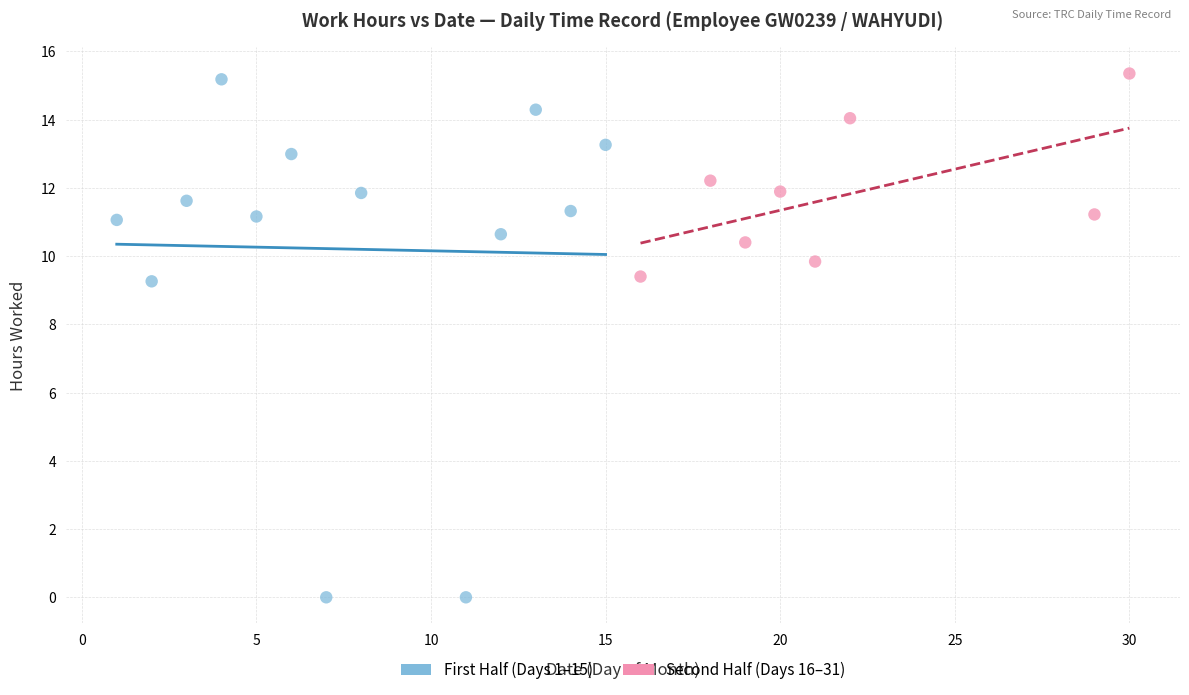

Which series has the largest Y range (max minus min)?

First Half (Days 1–15)